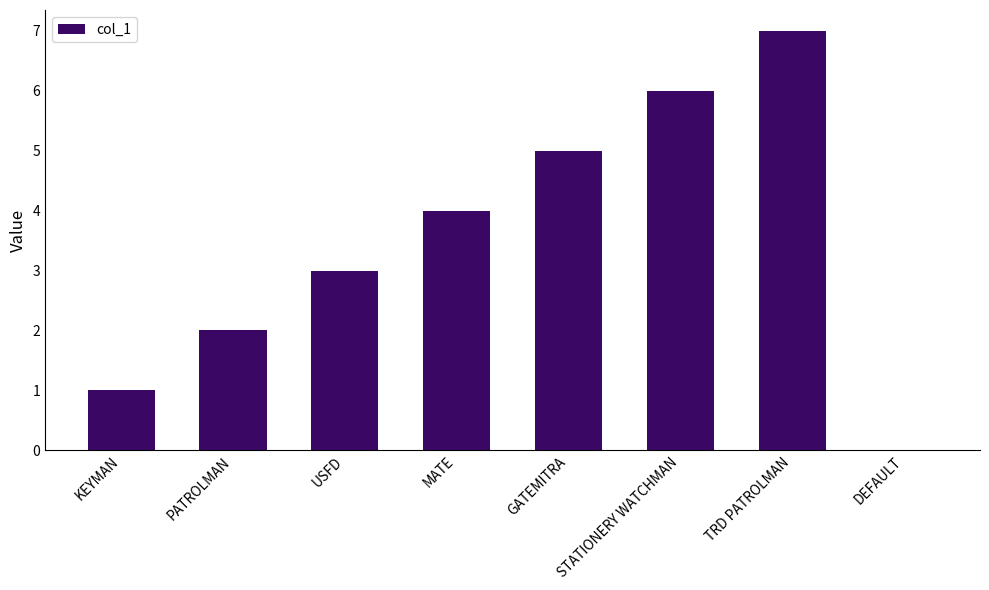

True or false: the data shows 5 at GATEMITRA.

True